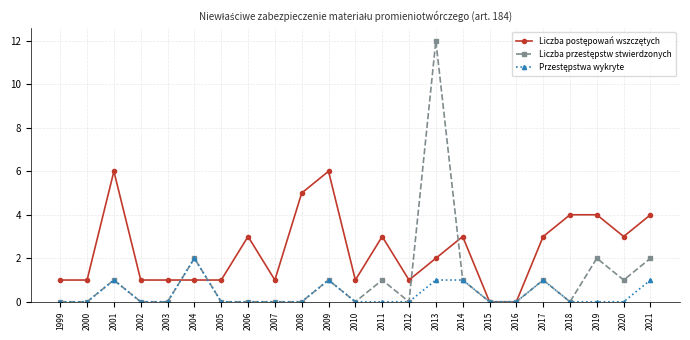

At which category is the sum across all series the highest?

2013